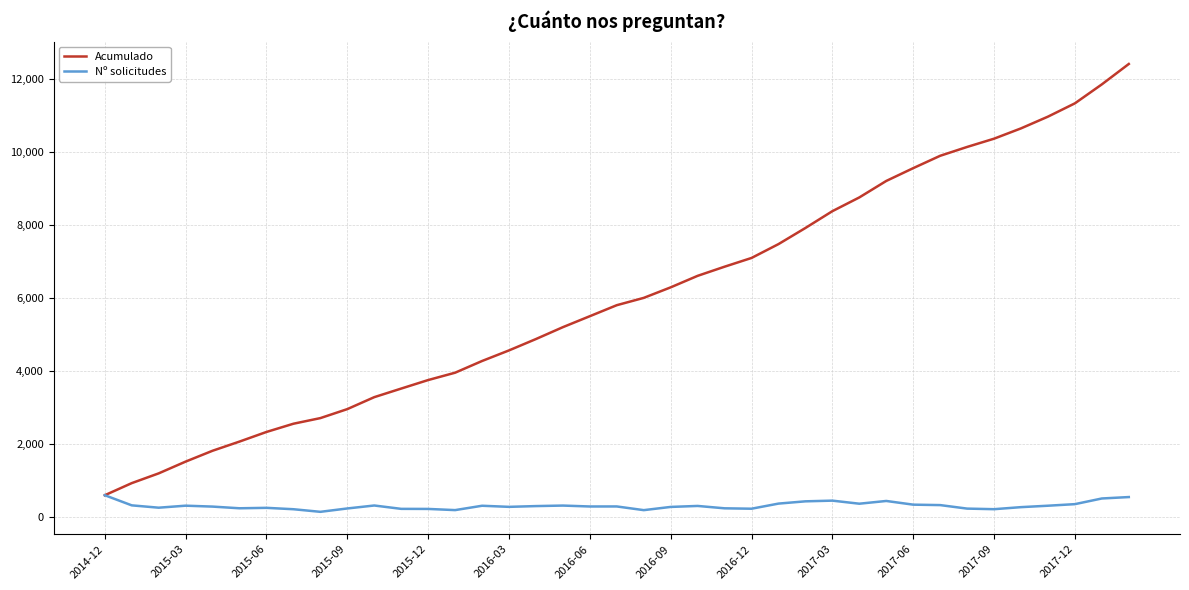

Rank the series by their average value, from lowest to highest.

Nº solicitudes, Acumulado